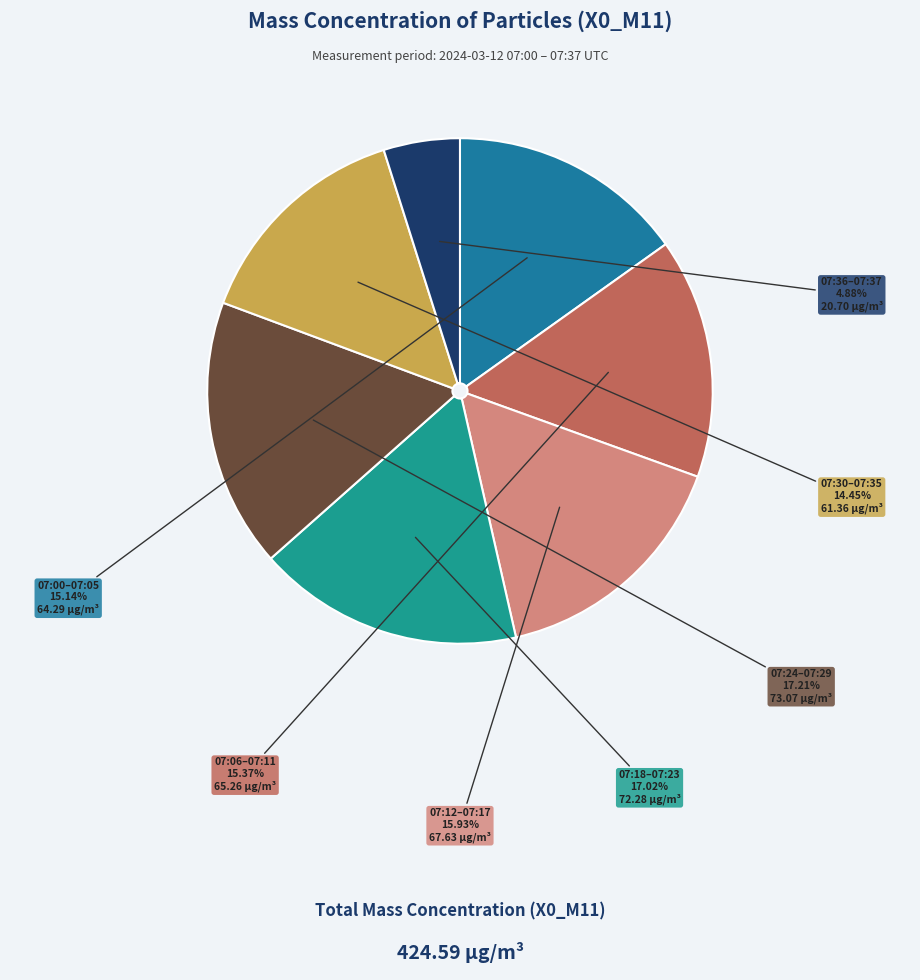

What is the smallest slice in the pie chart?

07:36–07:37